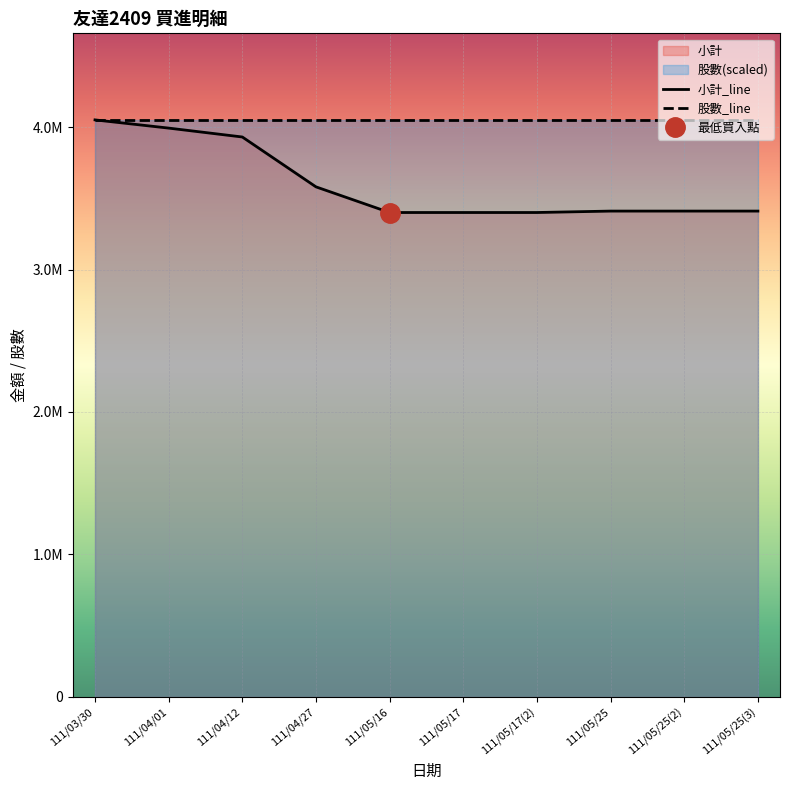

Is it true that 股數_line equals 912709.6 at 111/05/17(2)?

False